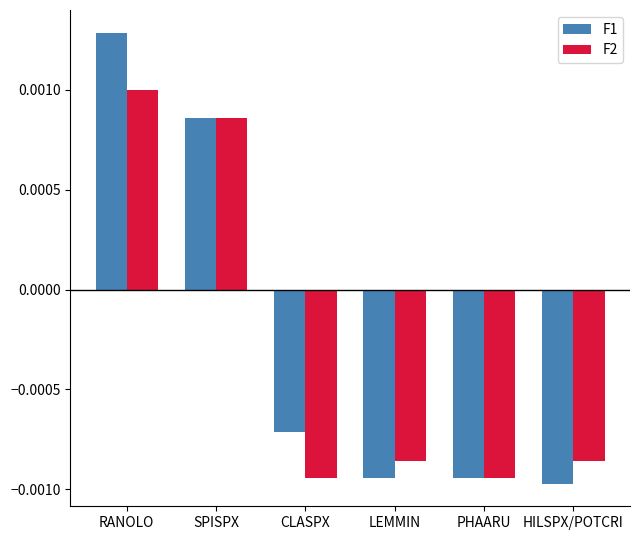

Which series has the largest total across all categories?

F1